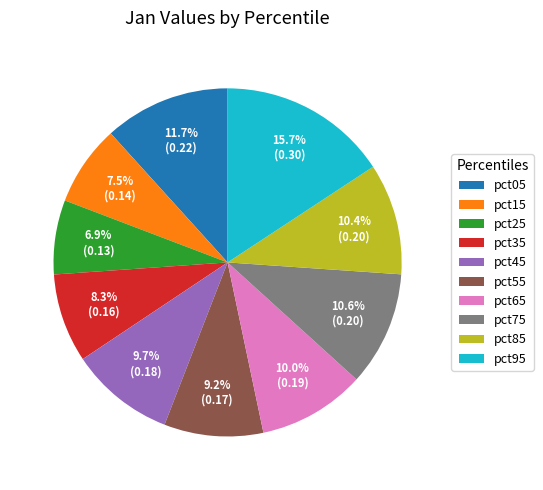

What percentage is the pct45 slice, to the nearest percent?

10%